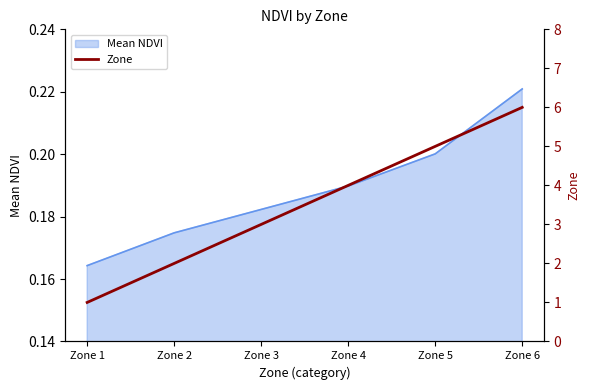

What is the smallest value displayed?

1